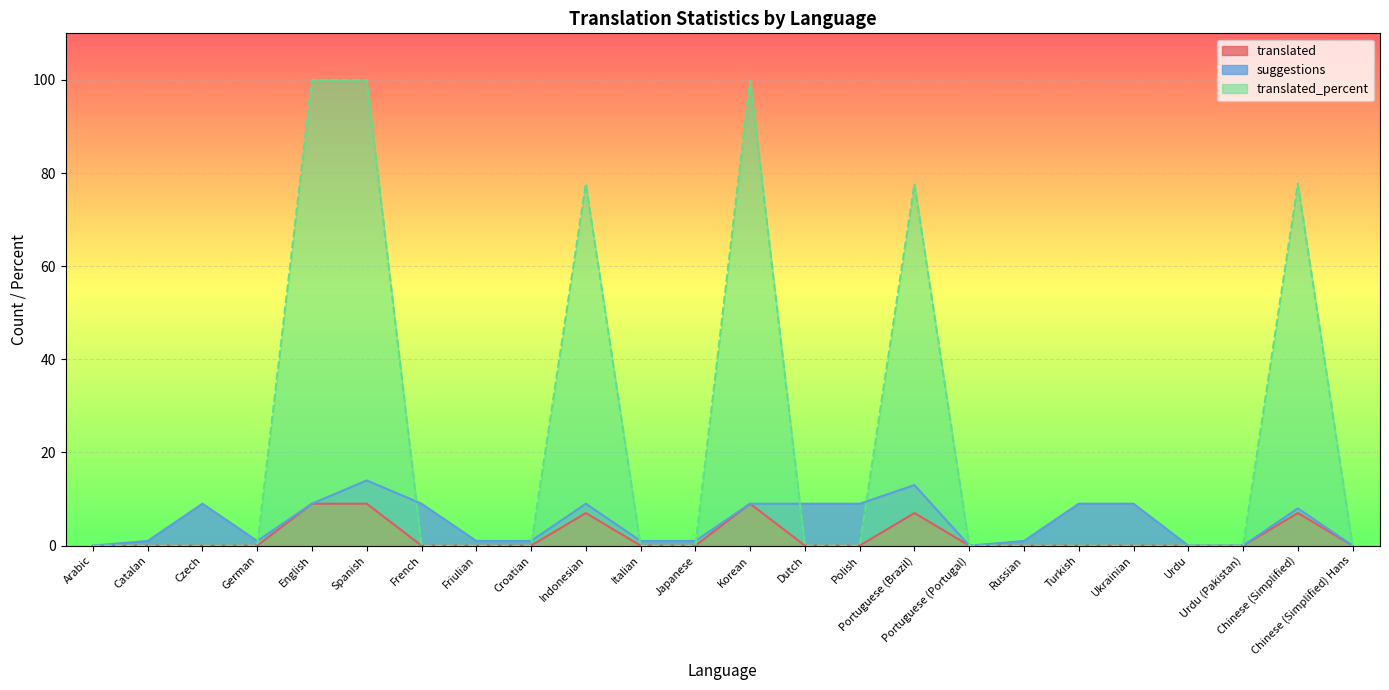

True or false: translated has more than 2 points higher than both neighbors.

True